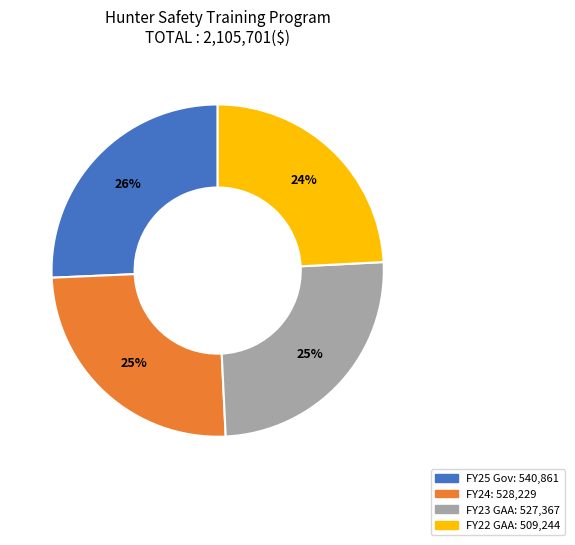

Is it true that FY22 GAA is 31% of the pie?

False